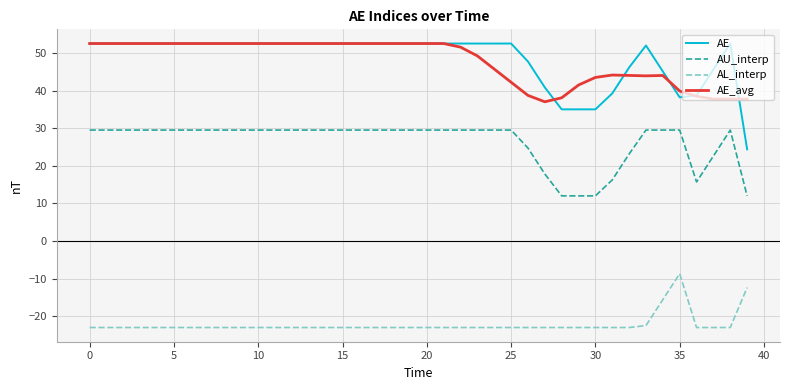

What is the smallest value displayed?

-23.1